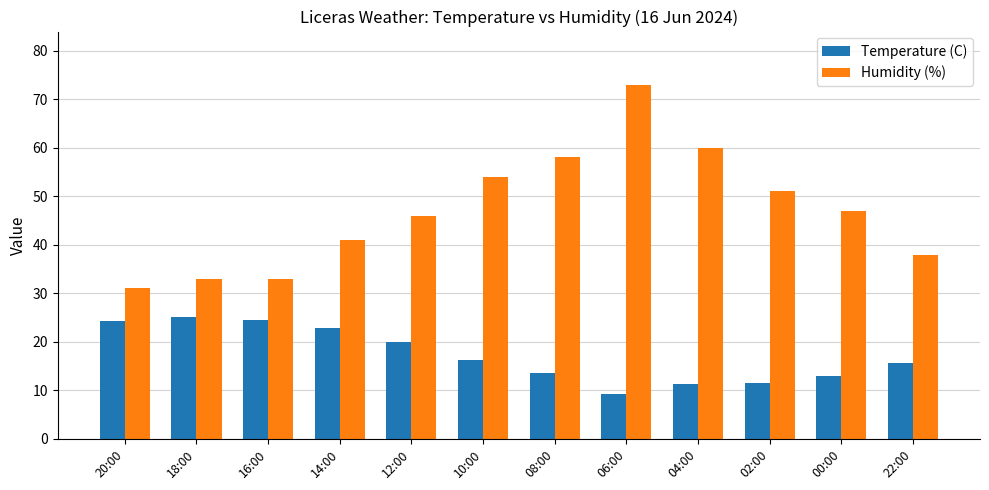

Count the number of data series in this chart.

2